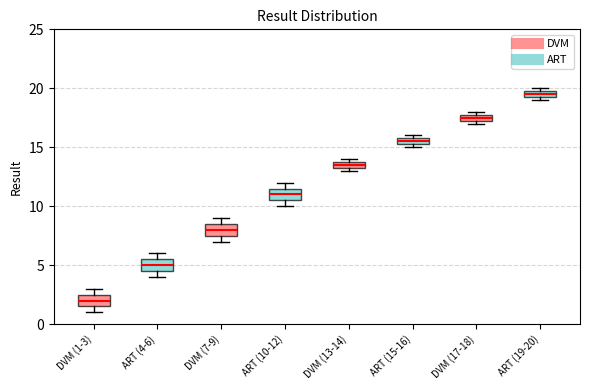

Which box has the highest median line?

ART (19-20)